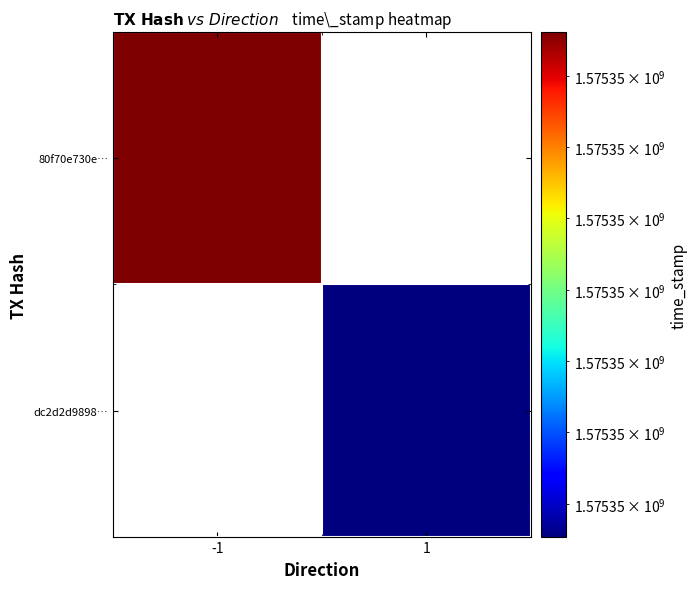

What is the spread (max minus min) of values at direction?

2